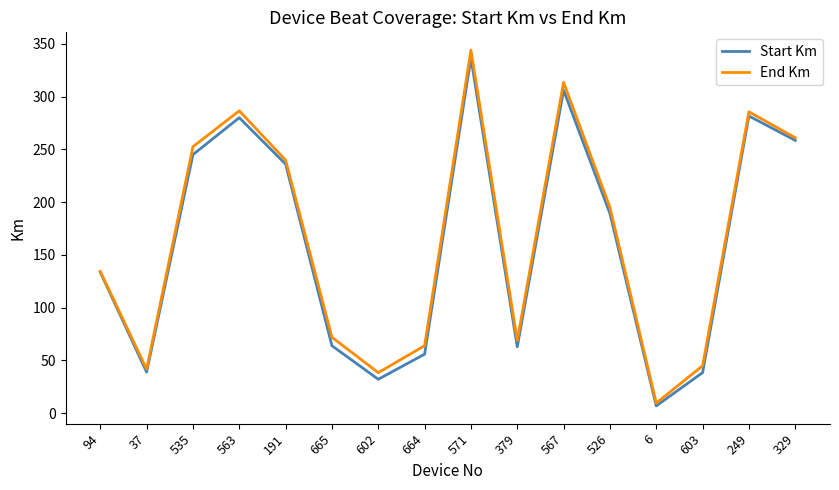

Is the value of Start Km at 602 greater than the value of End Km at 379?

No